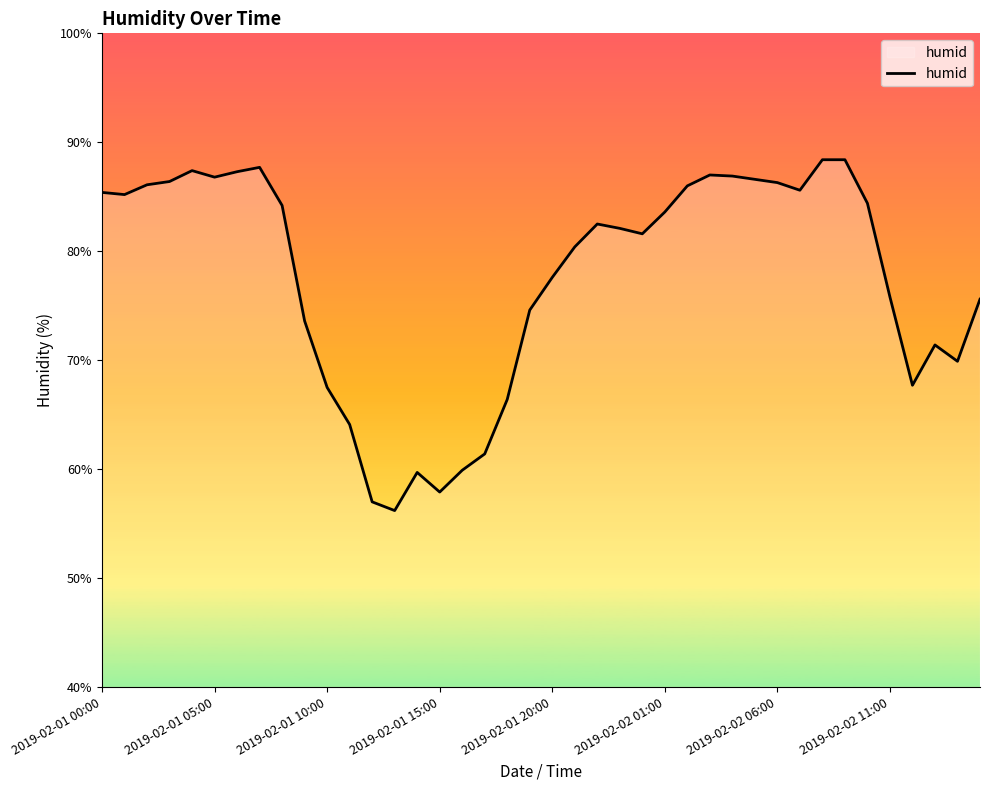

What is the maximum value shown in the chart?

88.4